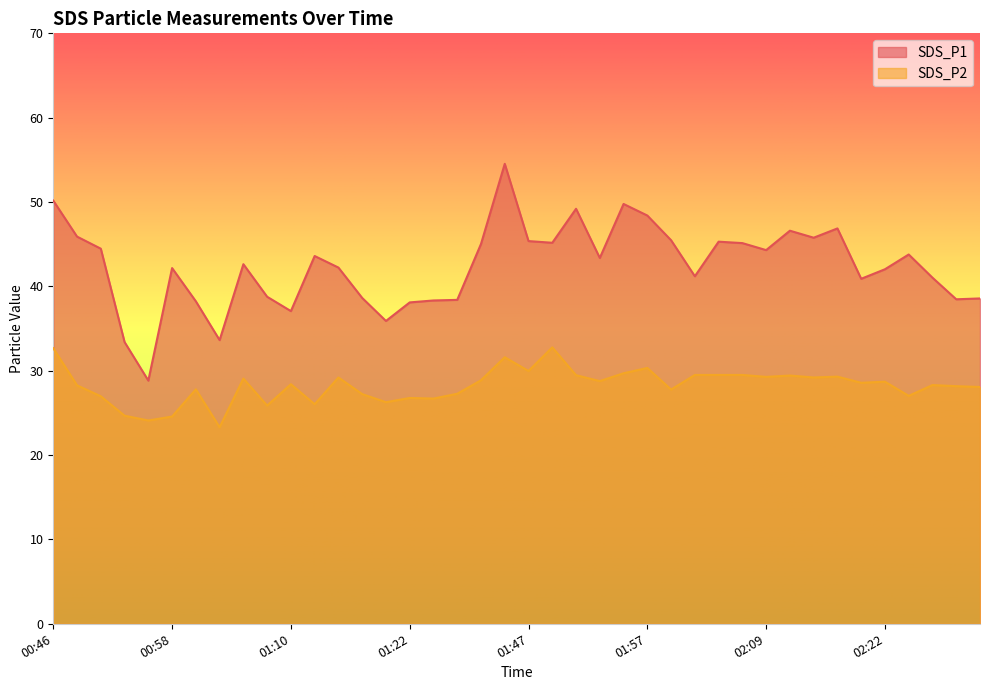

The SDS_P2 series shows 11.0 at 02:24. True or false?

False